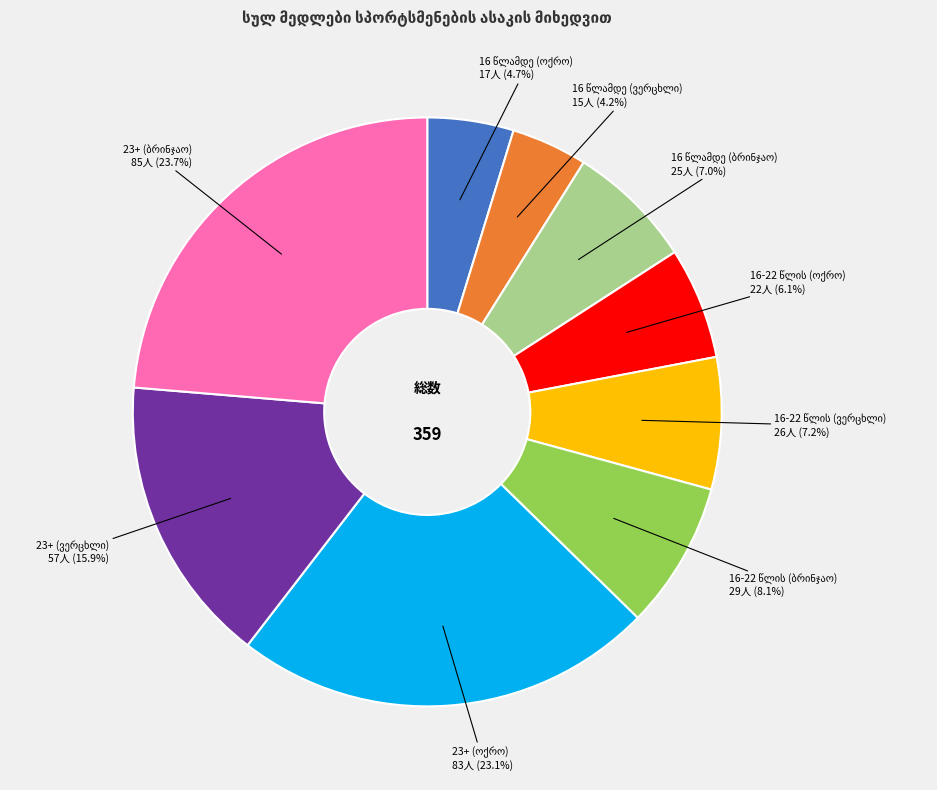

Is there a majority slice in this chart?

No